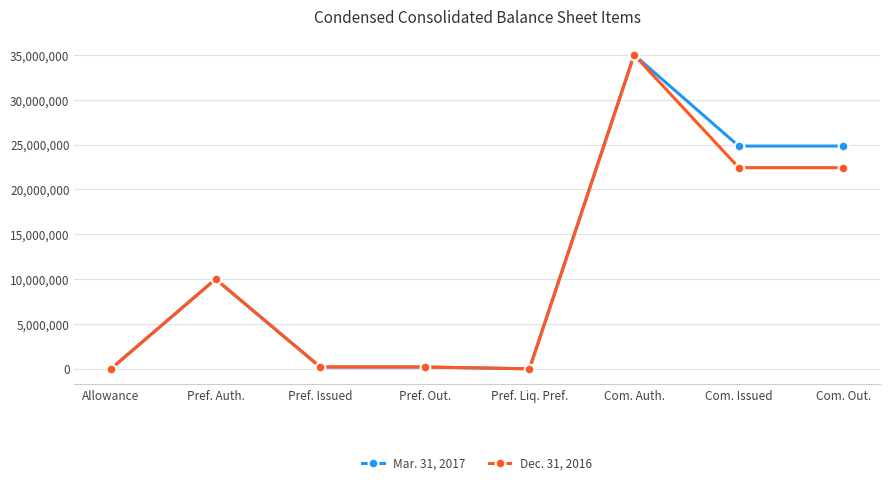

What is the total value across all series at Pref. Issued?

396710